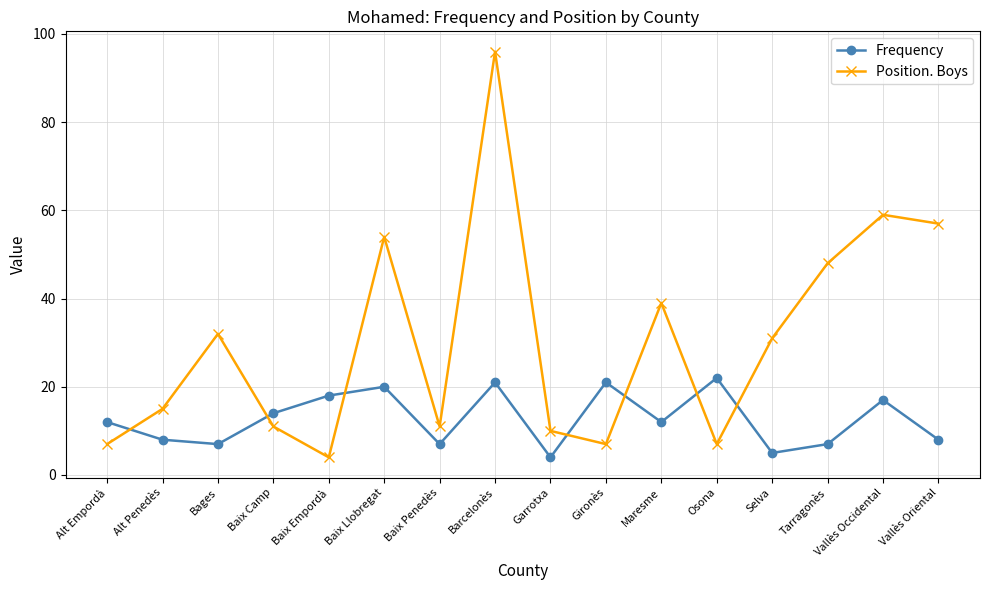

Which series has the widest spread of values?

Position. Boys